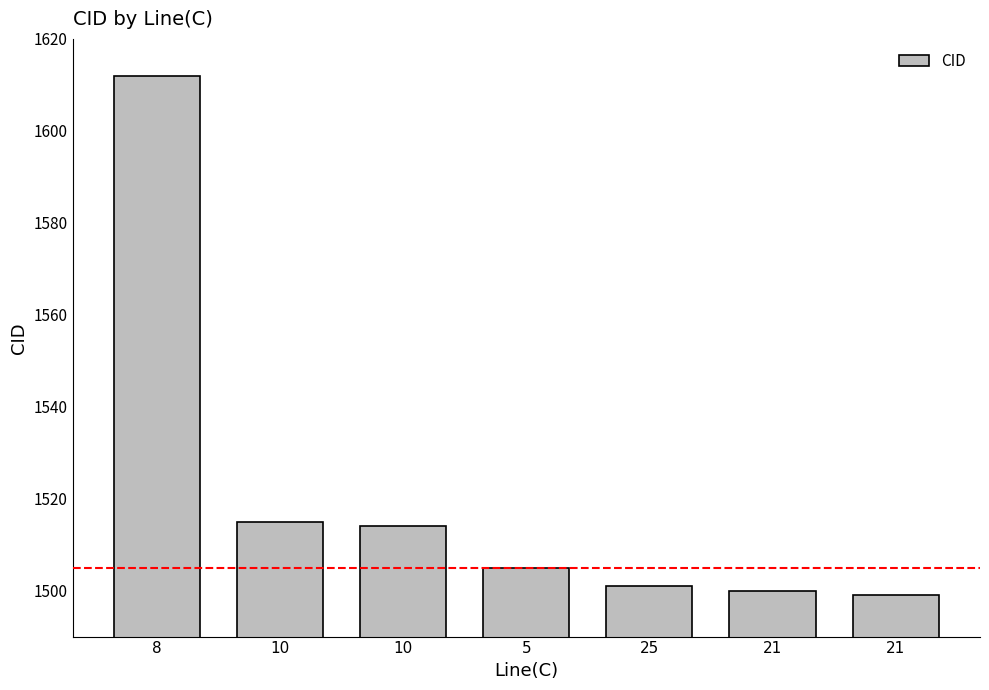

How many distinct data groups are displayed?

1